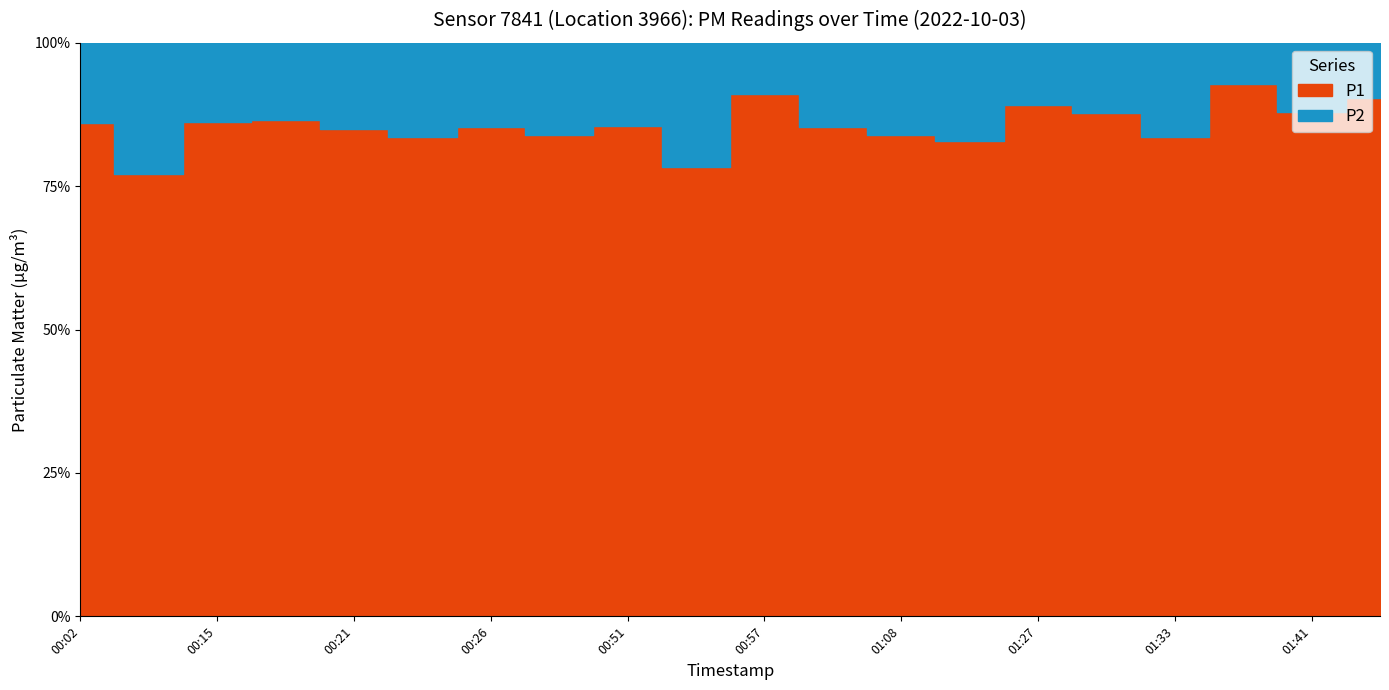

True or false: P2 and P1 intersect in this chart.

False